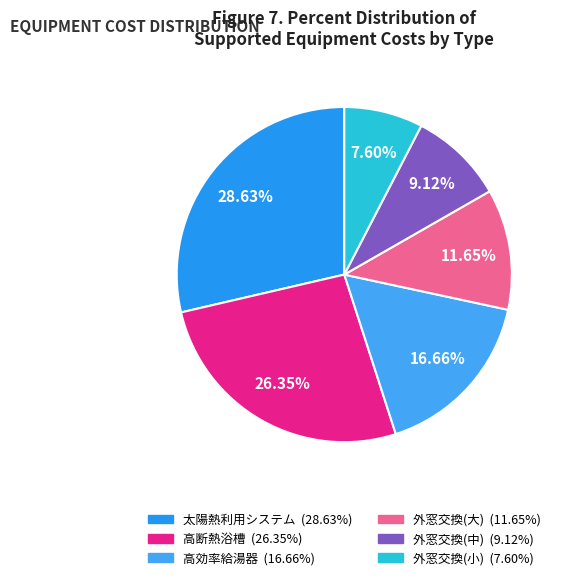

To the nearest percent, what portion does 外窓交換(大) represent?

12%